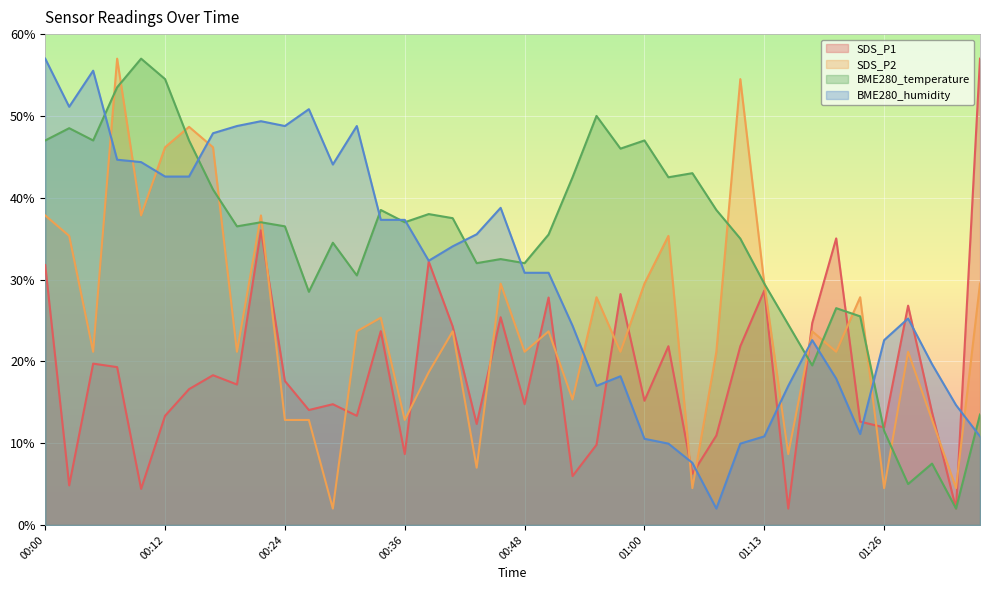

How many lines are shown in the chart?

4